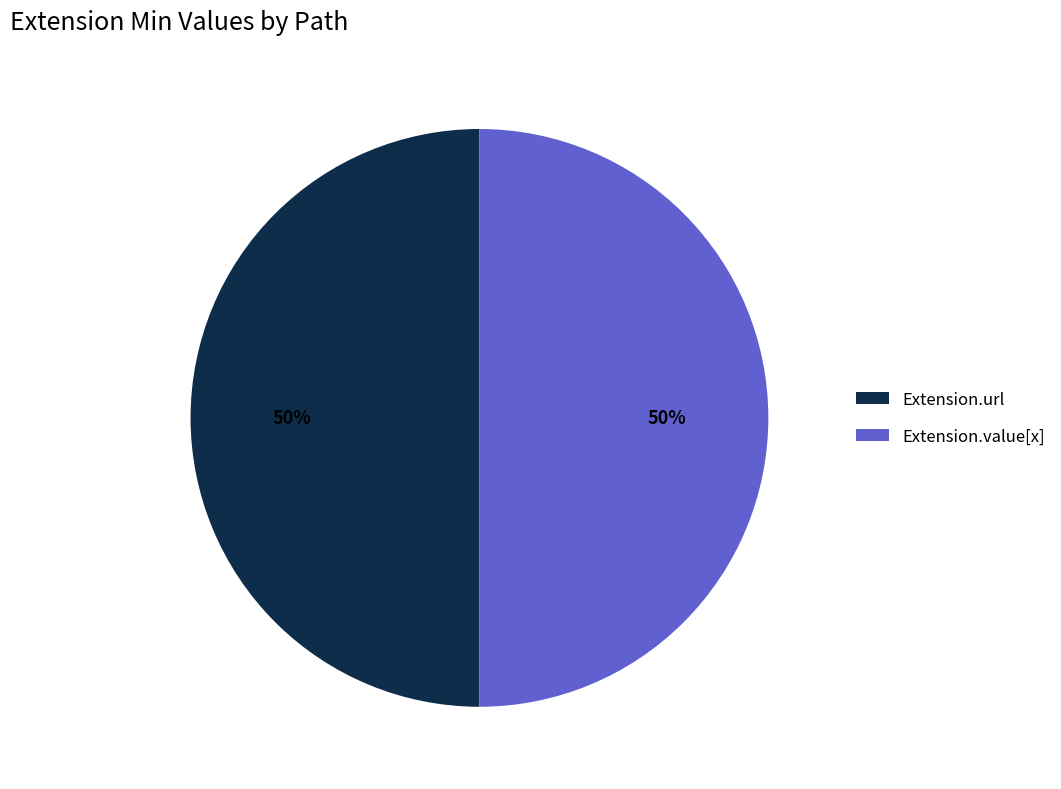

Approximately how many times larger is the value at Extension.value[x] compared to Extension.url?

1.0